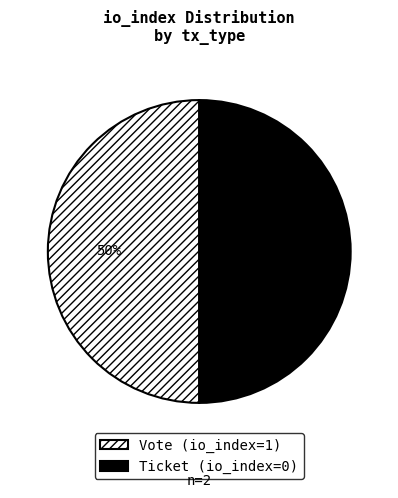

To the nearest percent, what is the average slice percentage?

50%